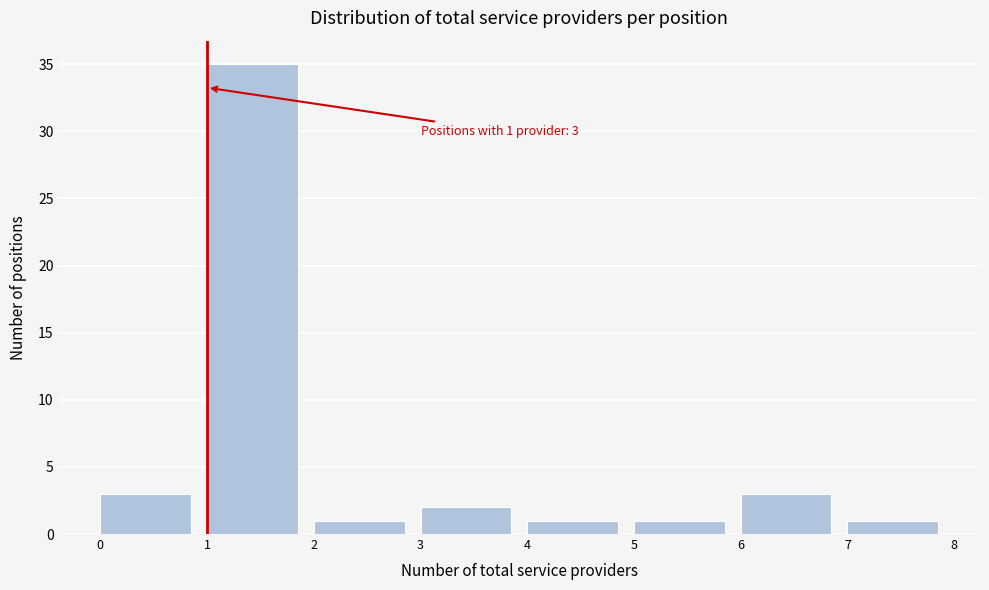

Which range on the x-axis has the tallest bar?

1 to 2